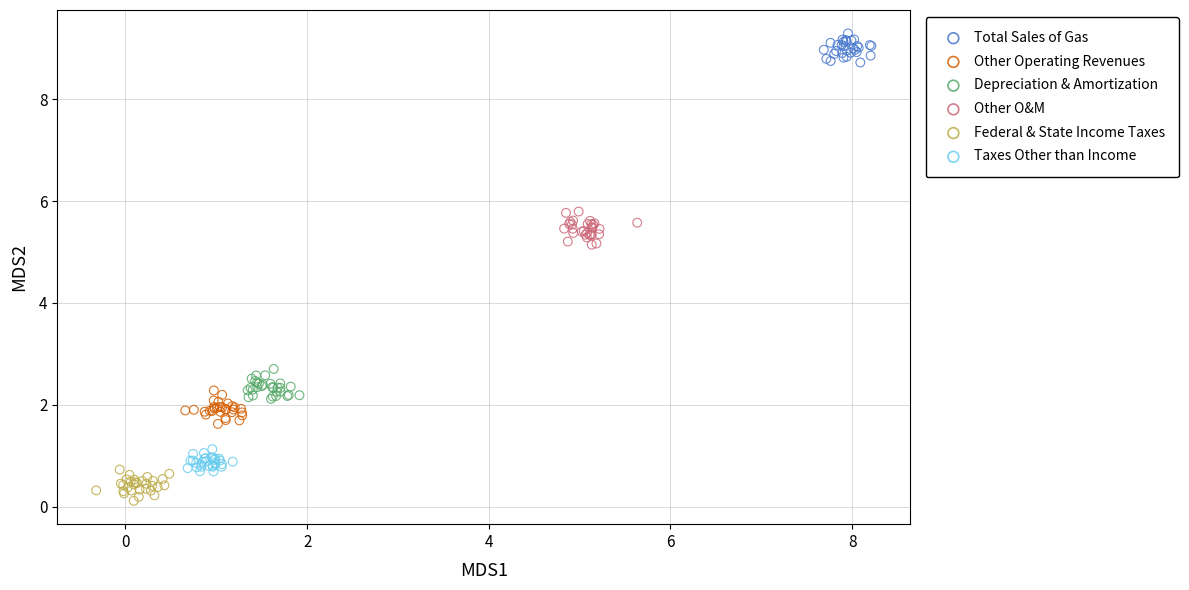

What are all the series names shown in the legend?

Total Sales of Gas, Other Operating Revenues, Depreciation & Amortization, Other O&M, Federal & State Income Taxes, Taxes Other than Income